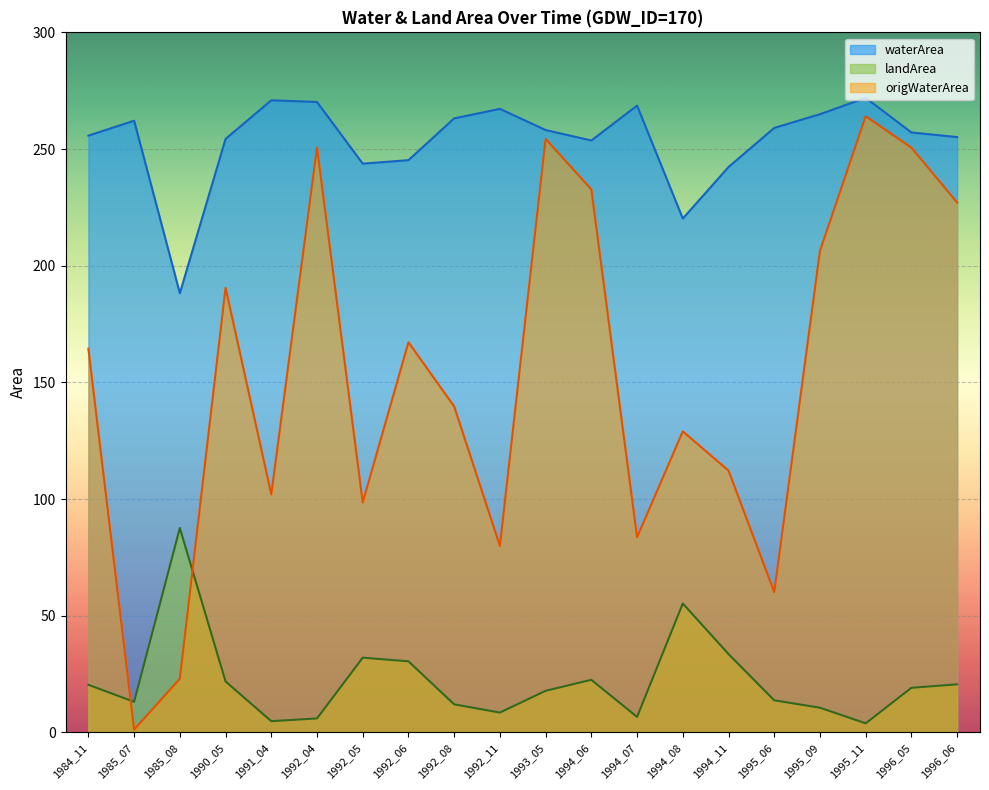

Reading left to right, extract all data points from this chart.

waterArea: 1984_11=255.8	1985_07=262.1	1985_08=188.2	1990_05=254.3	1991_04=270.9	1992_04=270.2	1992_05=243.7	1992_06=245.2	1992_08=263.1	1992_11=267.2	1993_05=258.1	1994_06=253.7	1994_07=268.6	1994_08=220.2	1994_11=242.3	1995_06=259.1	1995_09=264.9	1995_11=271.9	1996_05=257.1	1996_06=255.1
landArea: 1984_11=20.4	1985_07=13.1	1985_08=87.6	1990_05=21.9	1991_04=4.8	1992_04=6.0	1992_05=32.0	1992_06=30.5	1992_08=12.0	1992_11=8.5	1993_05=17.9	1994_06=22.6	1994_07=6.7	1994_08=55.3	1994_11=33.6	1995_06=13.8	1995_09=10.6	1995_11=3.9	1996_05=19.1	1996_06=20.6
origWaterArea: 1984_11=164.4	1985_07=1.2	1985_08=23.0	1990_05=190.6	1991_04=102.0	1992_04=250.7	1992_05=98.6	1992_06=167.2	1992_08=139.7	1992_11=79.9	1993_05=254.3	1994_06=232.7	1994_07=83.6	1994_08=129.0	1994_11=112.2	1995_06=60.1	1995_09=206.4	1995_11=264.1	1996_05=250.6	1996_06=227.1